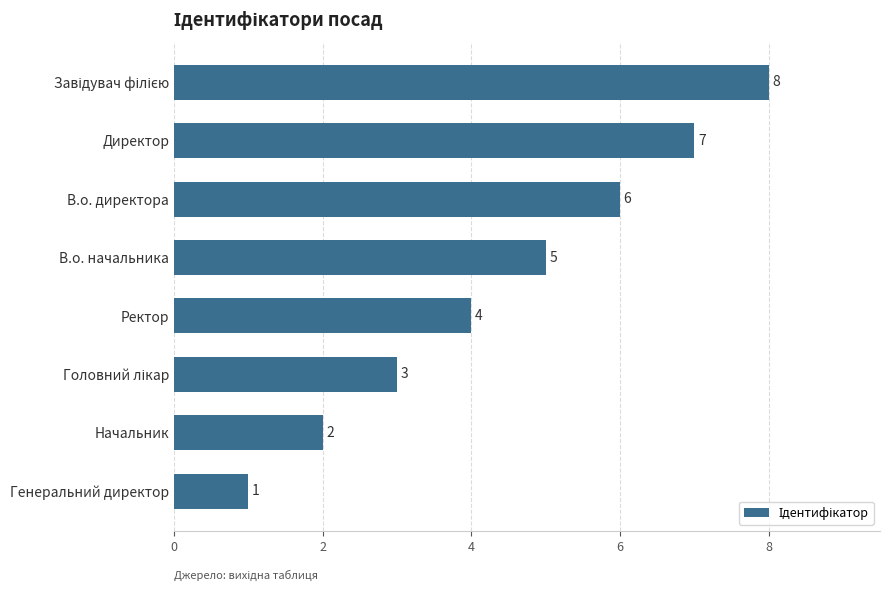

Count the number of categories in the chart.

8